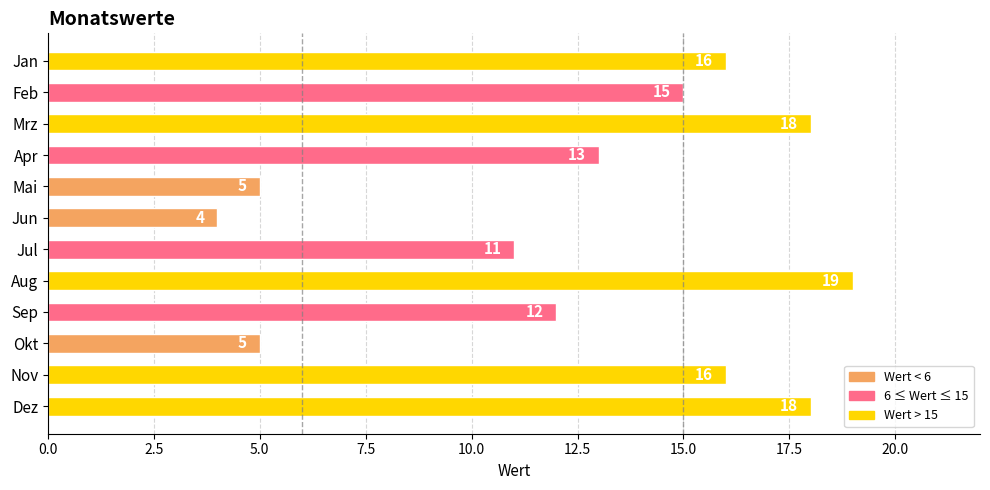

What is the label of the 5th bar from the top?

Mai